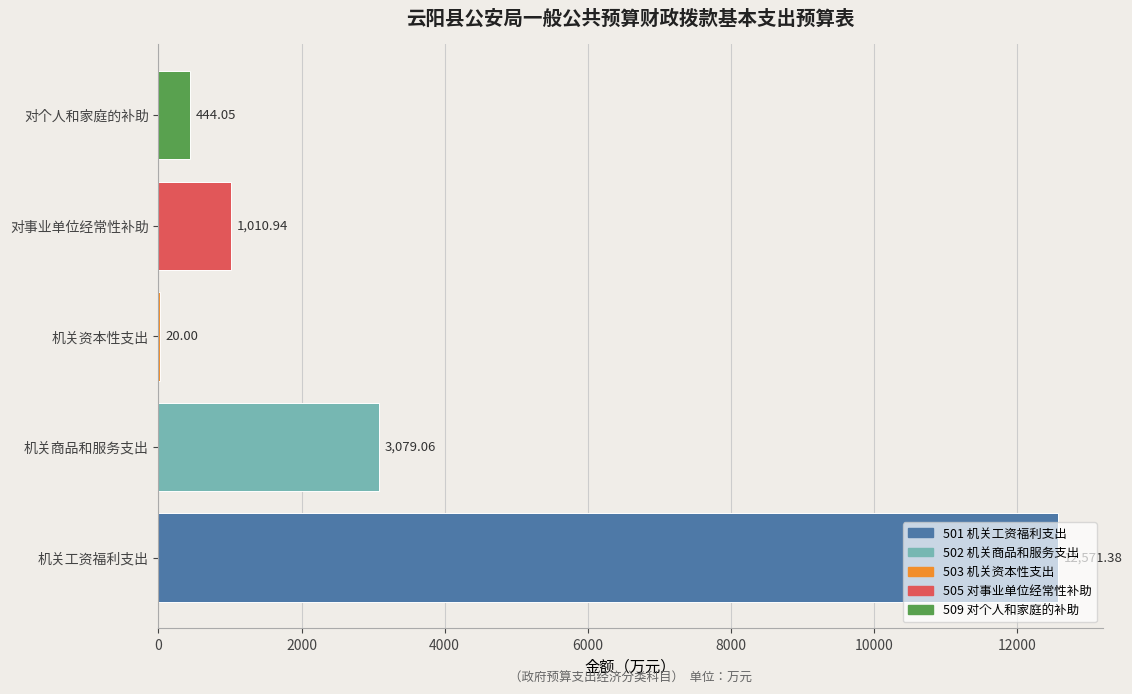

What is the sum of all values?

17125.4